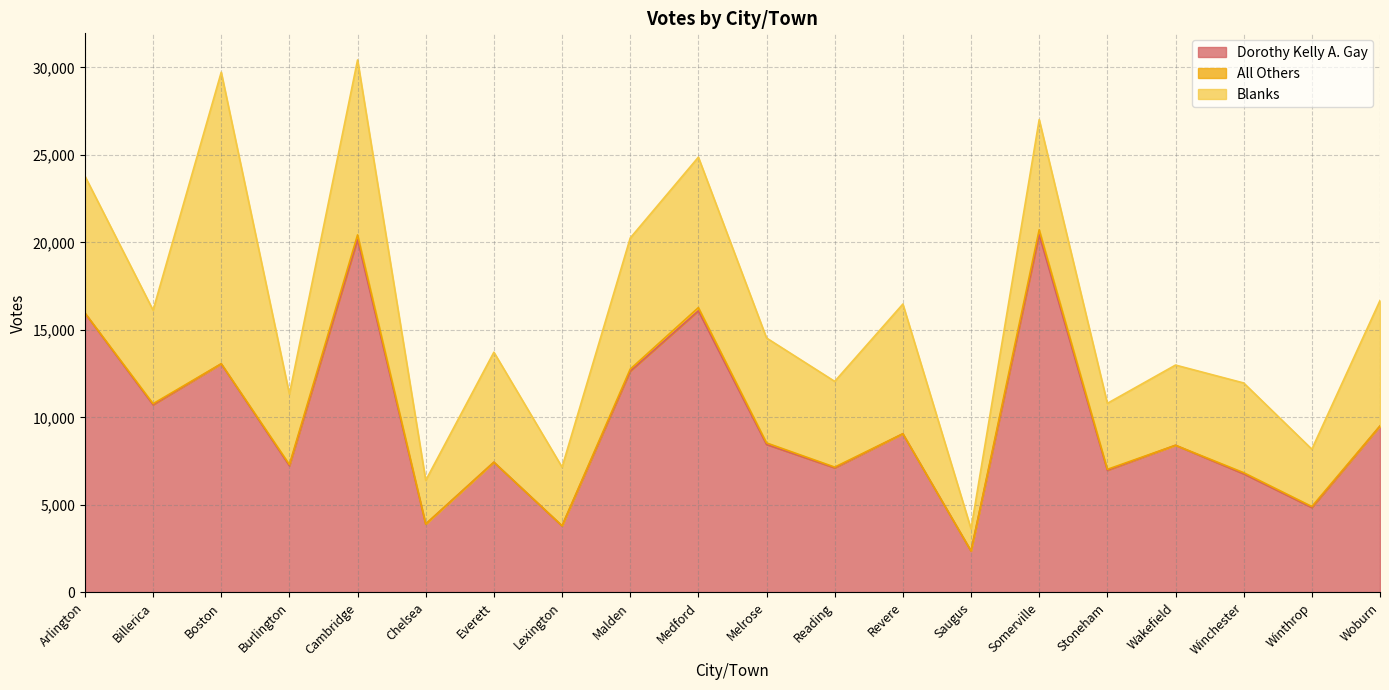

List the series in order of their peak value, lowest first.

All Others, Blanks, Dorothy Kelly A. Gay